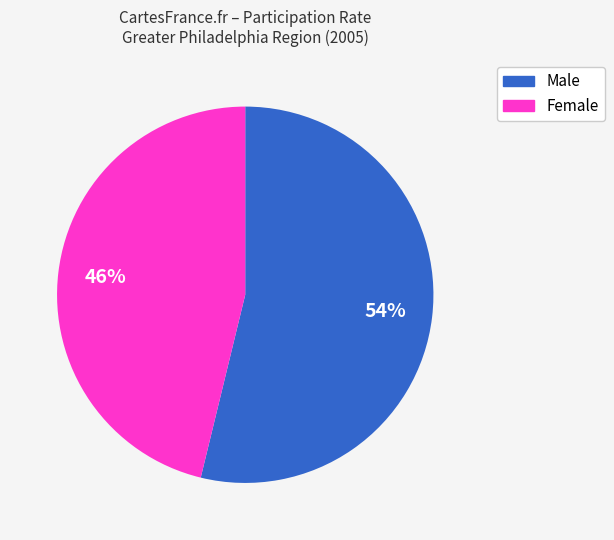

How many segments does this pie chart have?

2